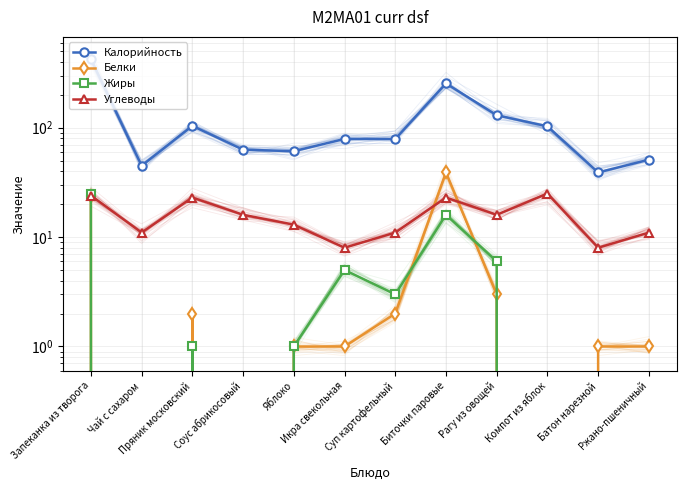

Reading right to left, extract all data points from this chart.

Калорийность: Ржано-пшеничный=51	Батон нарезной=39	Компот из яблок=103	Рагу из овощей=130	Биточки паровые=254	Суп картофельный=79	Икра свекольная=79	Яблоко=61	Соус абрикосовый=63	Пряник московский=104	Чай с сахаром=45	Запеканка из творога=425
Белки: Ржано-пшеничный=1	Батон нарезной=1	Компот из яблок=0	Рагу из овощей=3	Биточки паровые=39	Суп картофельный=2	Икра свекольная=1	Яблоко=1	Соус абрикосовый=0	Пряник московский=2	Чай с сахаром=0	Запеканка из творога=24
Жиры: Ржано-пшеничный=0	Батон нарезной=0	Компот из яблок=0	Рагу из овощей=6	Биточки паровые=16	Суп картофельный=3	Икра свекольная=5	Яблоко=1	Соус абрикосовый=0	Пряник московский=1	Чай с сахаром=0	Запеканка из творога=25
Углеводы: Ржано-пшеничный=11	Батон нарезной=8	Компот из яблок=25	Рагу из овощей=16	Биточки паровые=23	Суп картофельный=11	Икра свекольная=8	Яблоко=13	Соус абрикосовый=16	Пряник московский=23	Чай с сахаром=11	Запеканка из творога=24